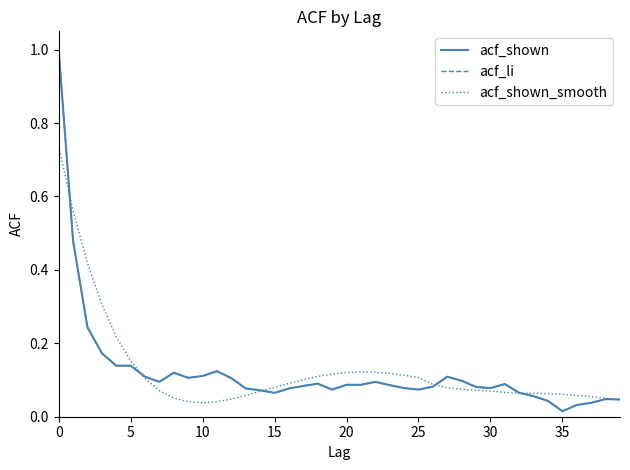

Does the chart display data point markers on the line(s)?

No